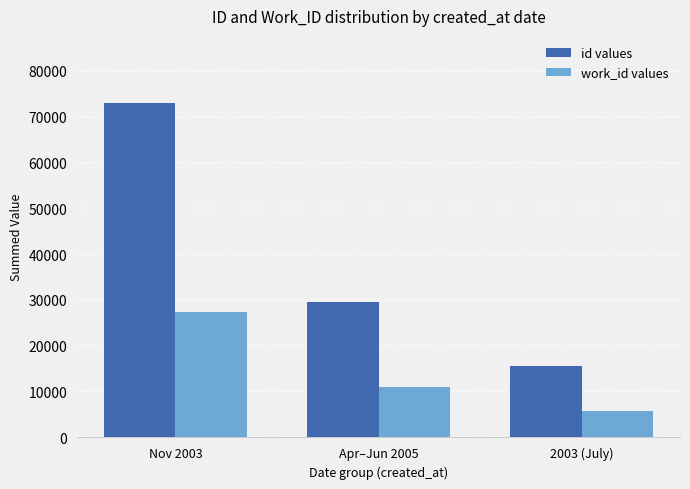

Which series has the largest range (max minus min)?

id values